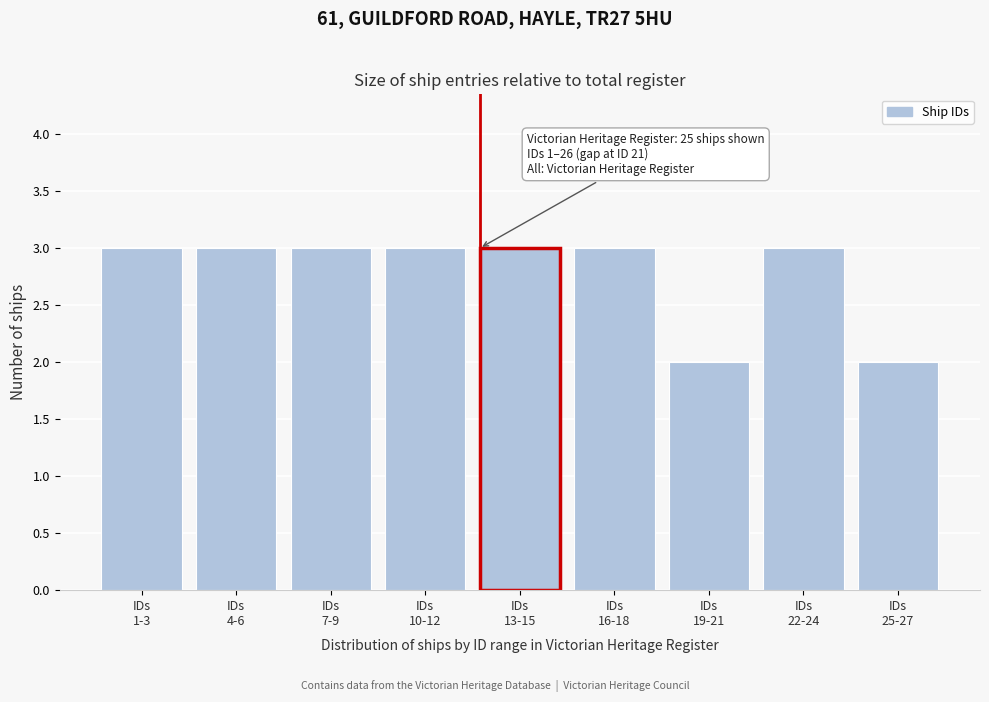

Reading left to right, extract all data points from this chart.

3	3	3	3	3	3	2	3	2